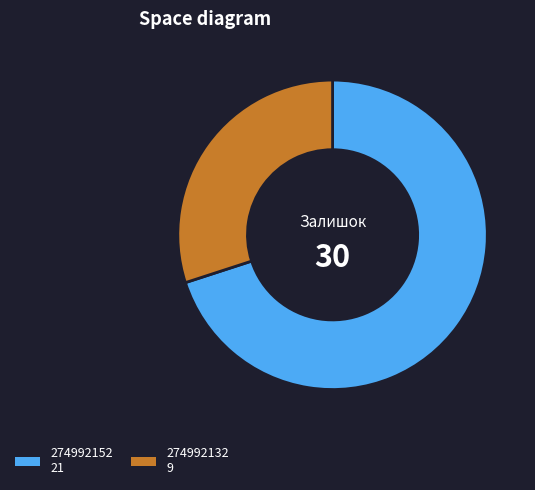

Is there a majority slice in this chart?

Yes